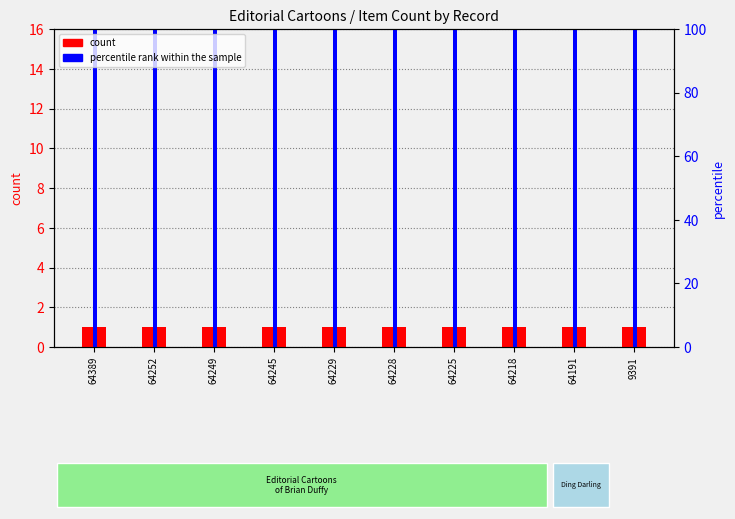

Is it true that percentile rank within the sample equals 35 at 64252?

False